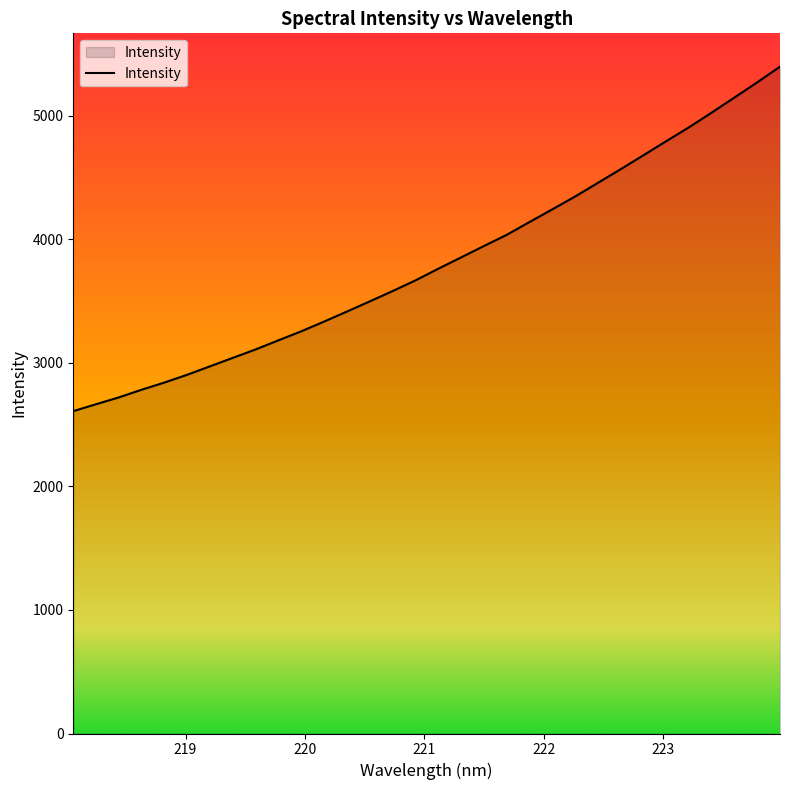

Reading left to right, list all the values displayed in this chart.

2608.9	2665.2	2720.6	2782.7	2840.9	2904.0	2972.4	3040.9	3109.2	3182.8	3255.6	3334.4	3415.6	3497.7	3581.2	3667.2	3761.5	3853.2	3945.1	4035.7	4139.3	4242.1	4345.7	4456.1	4566.5	4679.8	4793.5	4906.0	5025.2	5147.3	5270.3	5396.9